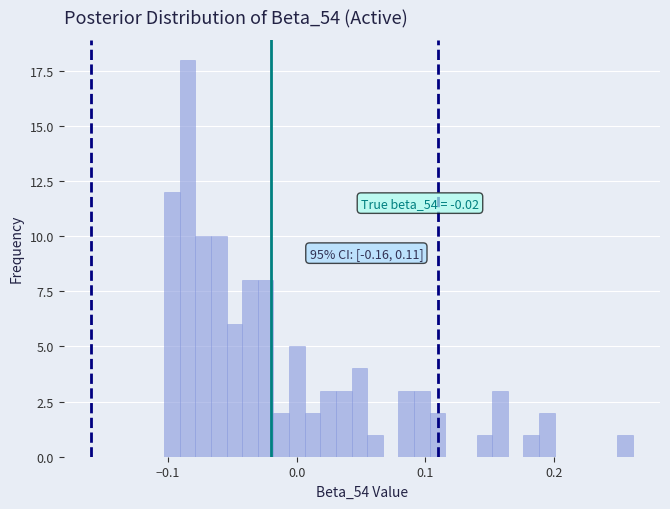

Around what value on the x-axis is the tallest bar? Give the approximate position of its centre, as read against the axis.

-0.08